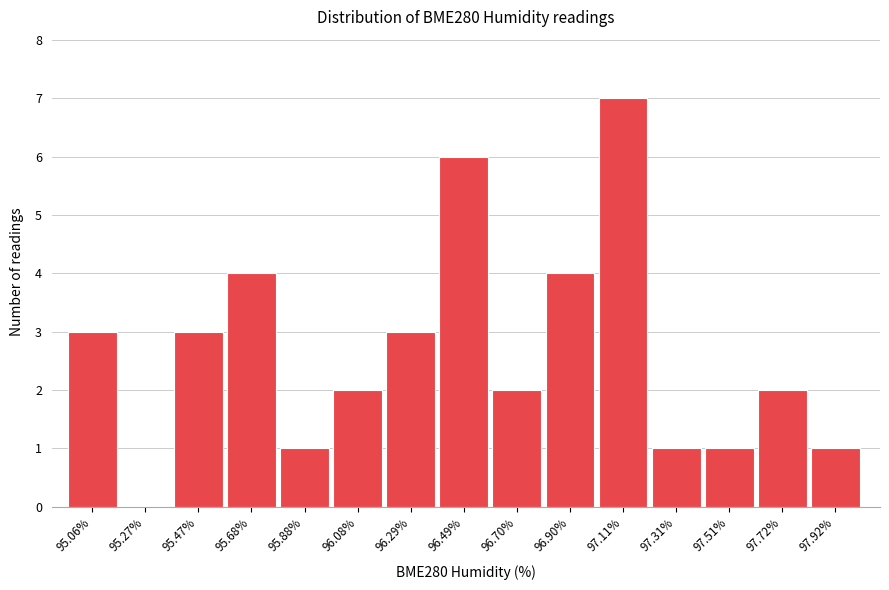

Reading left to right, what are all the values shown in this chart?

95.06%=3	95.27%=0	95.47%=3	95.68%=4	95.88%=1	96.08%=2	96.29%=3	96.49%=6	96.70%=2	96.90%=4	97.11%=7	97.31%=1	97.51%=1	97.72%=2	97.92%=1